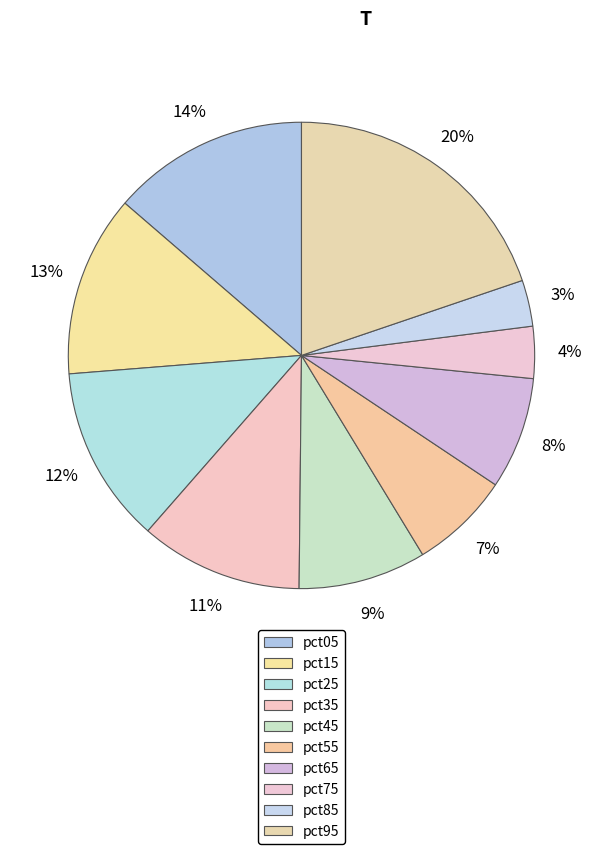

Does pct75 account for over 50% of the chart?

No